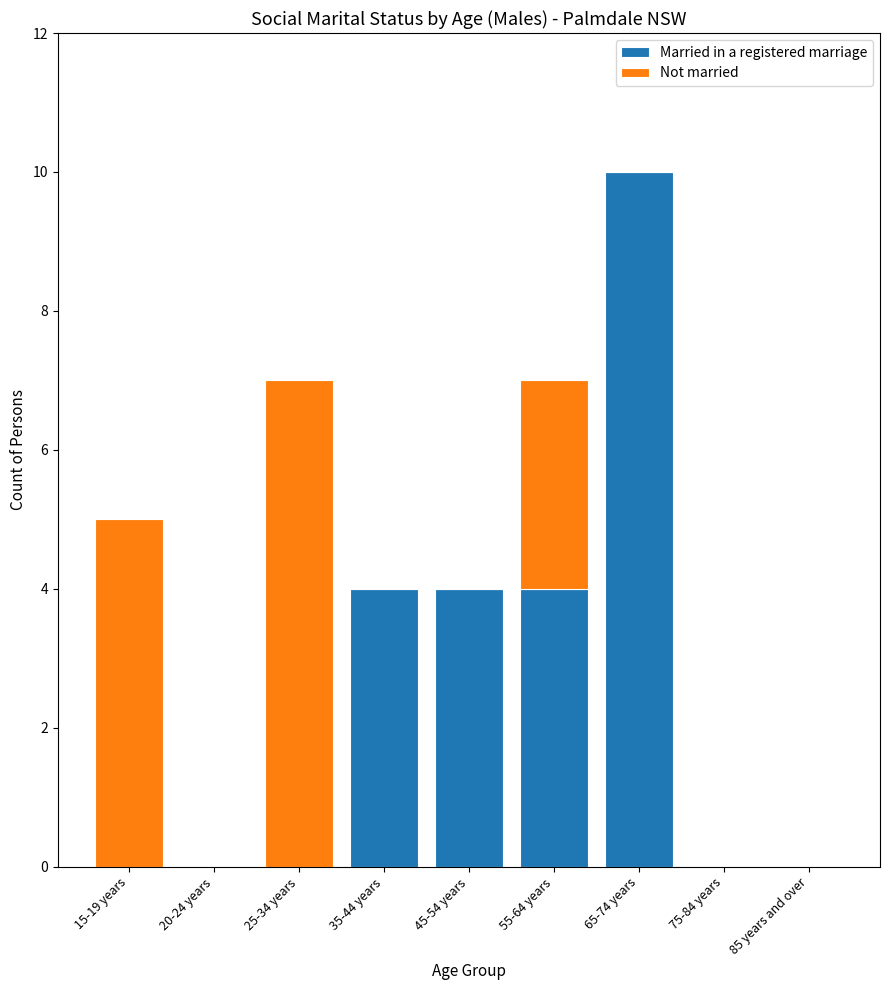

Does the chart contain stacked bars?

Yes